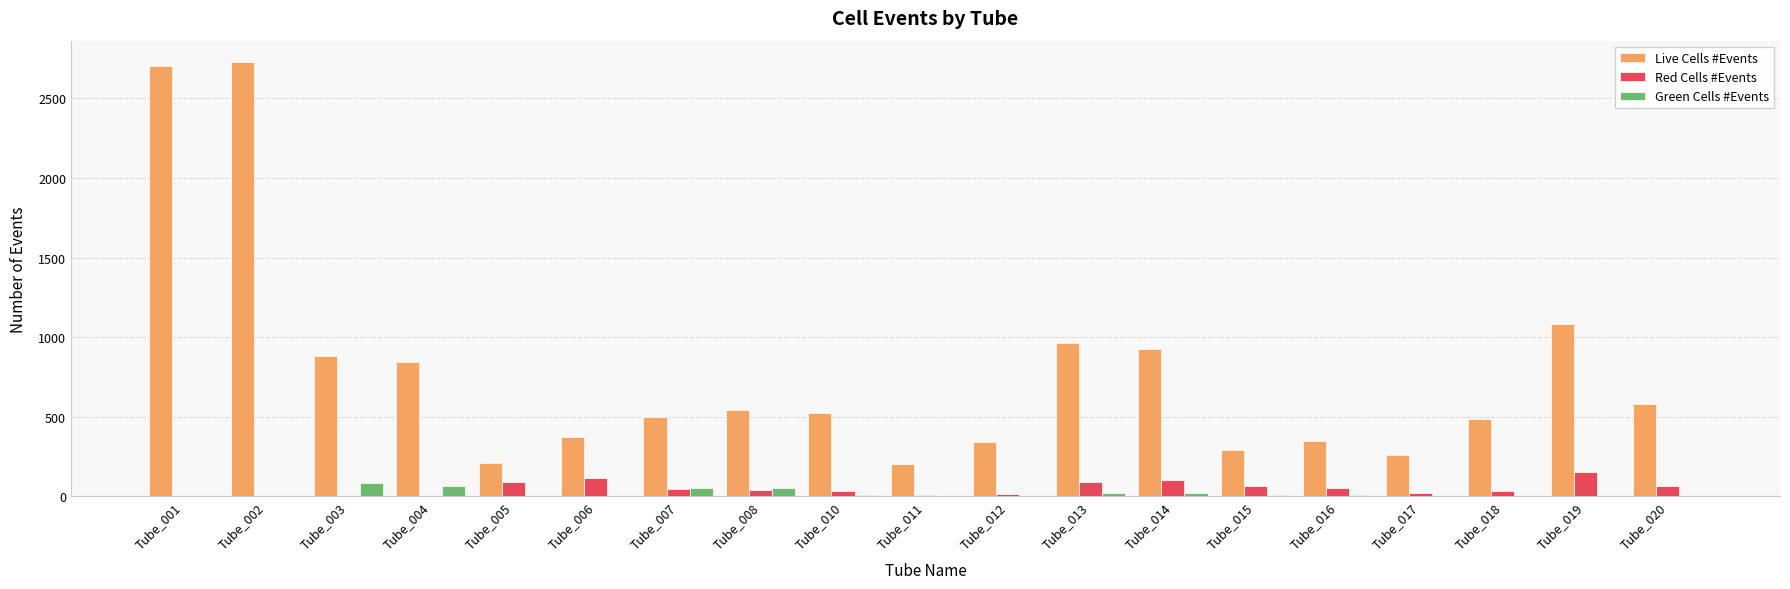

The value of Live Cells #Events at Tube_015 is 137. True or false?

False